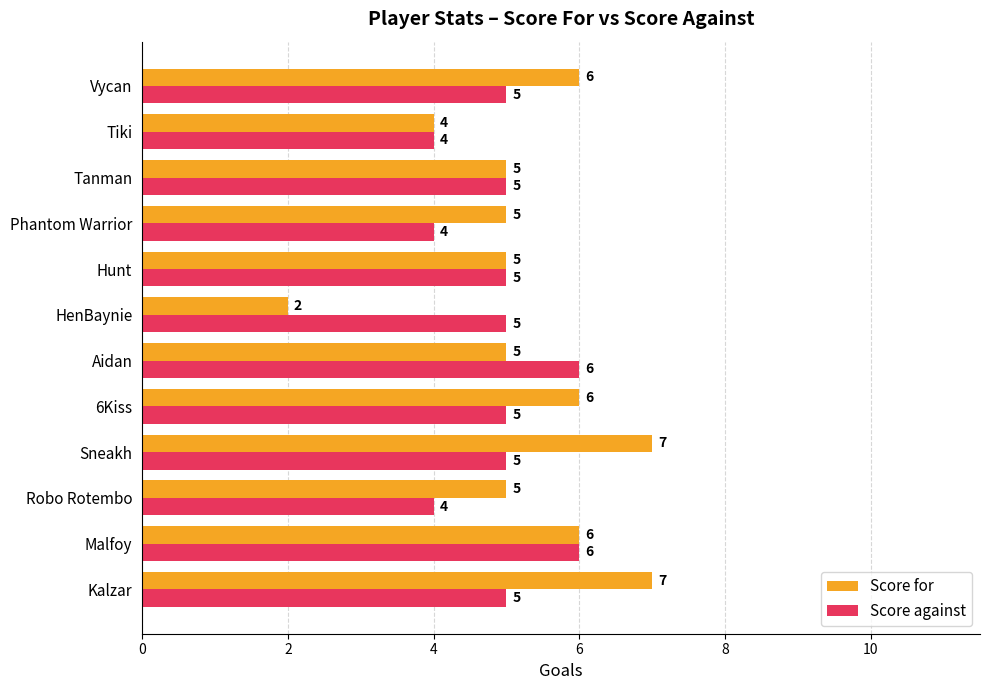

The value of Score for at Sneakh is 13. True or false?

False